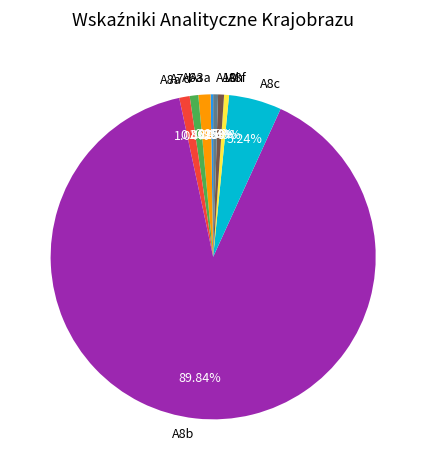

Combined, do A8f and A8h account for over 50%?

No